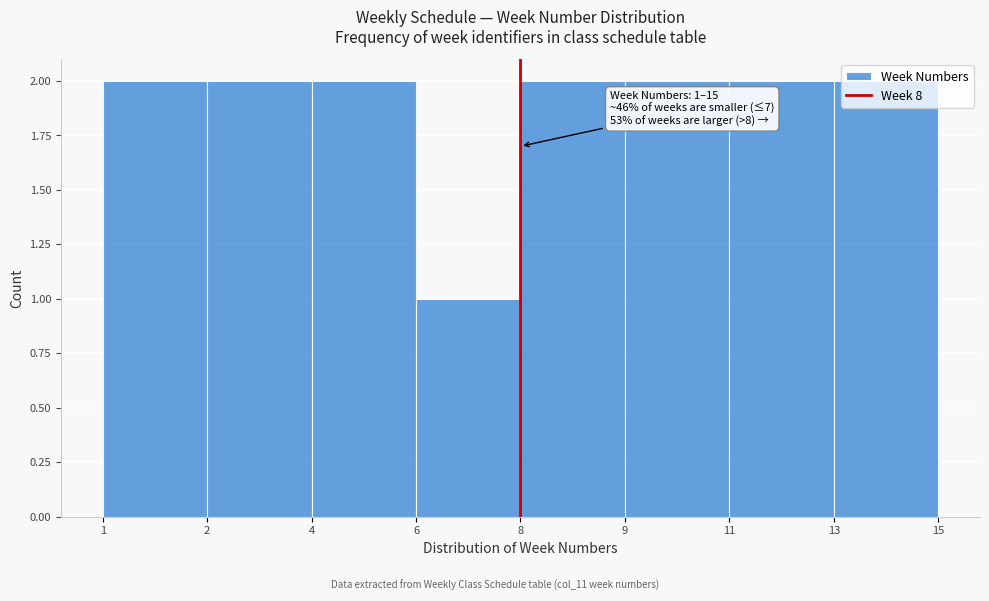

What is the sum of the values at 8 and 9?

4